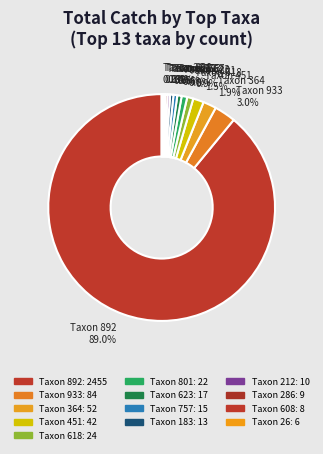

Combined, do Taxon 623 0.6% and Taxon 892 89.0% account for over 50%?

Yes